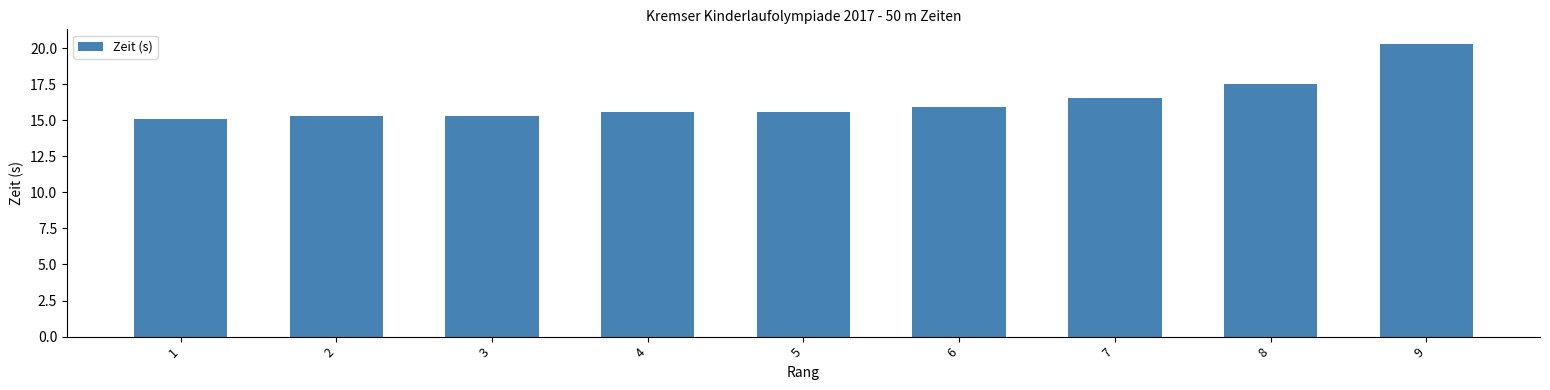

Does the chart contain stacked bars?

No